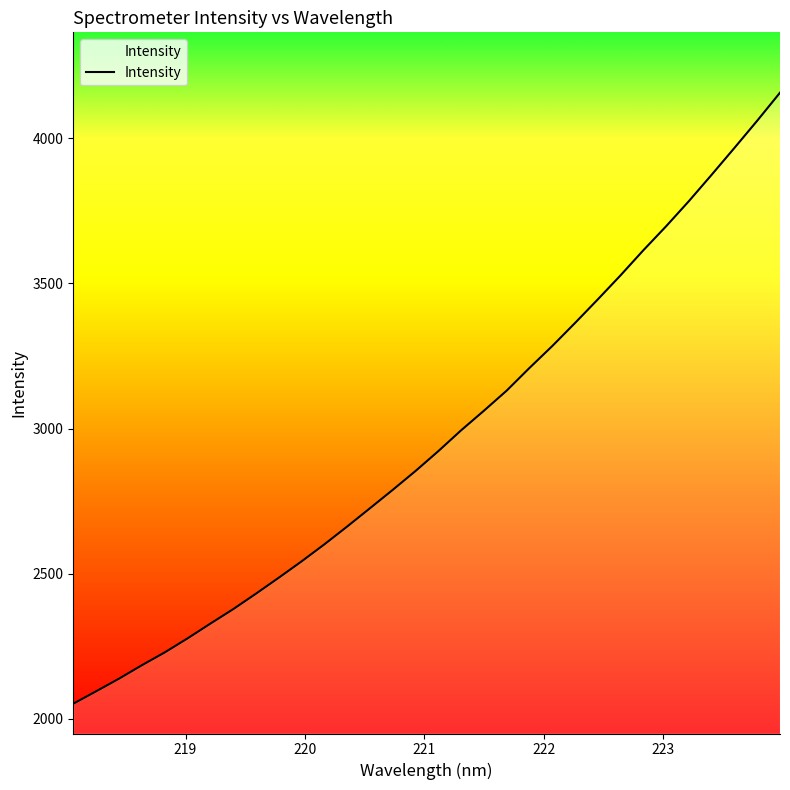

What is the difference between the maximum and minimum values?

2103.7